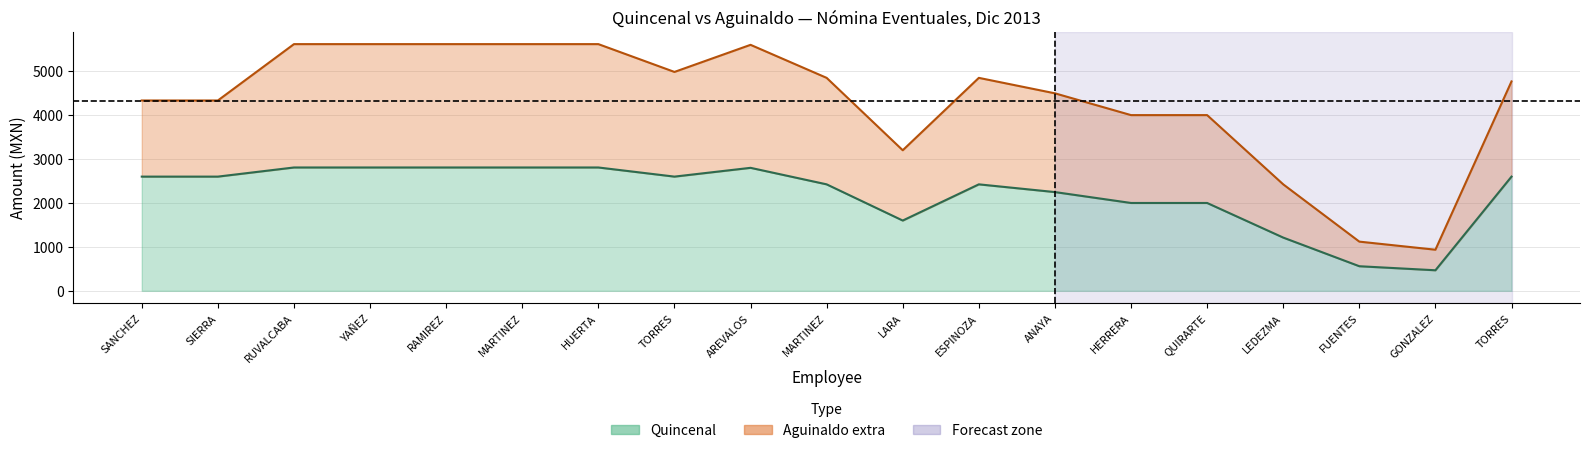

What is the difference between the quincenal values at HUERTA and ESPINOZA?

384